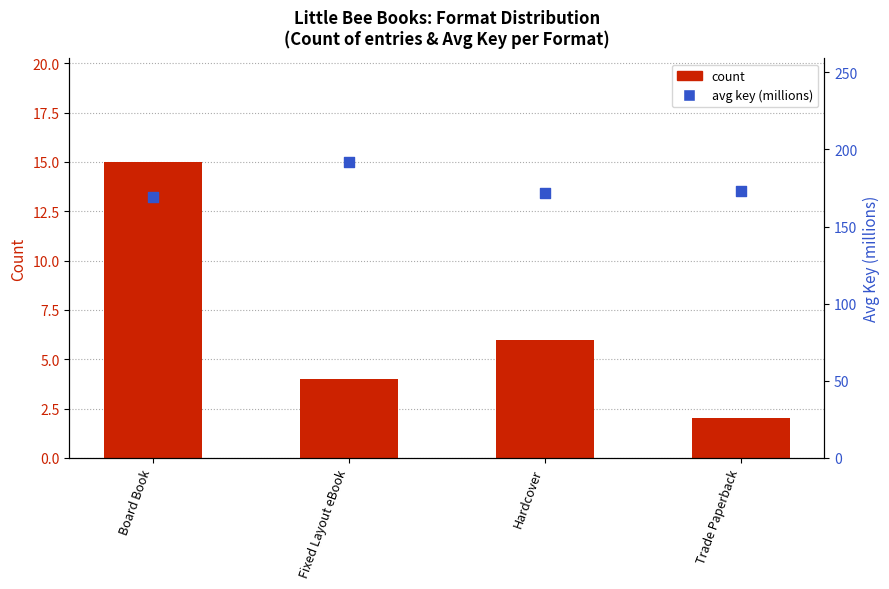

At how many categories does at least one series exceed 179?

1